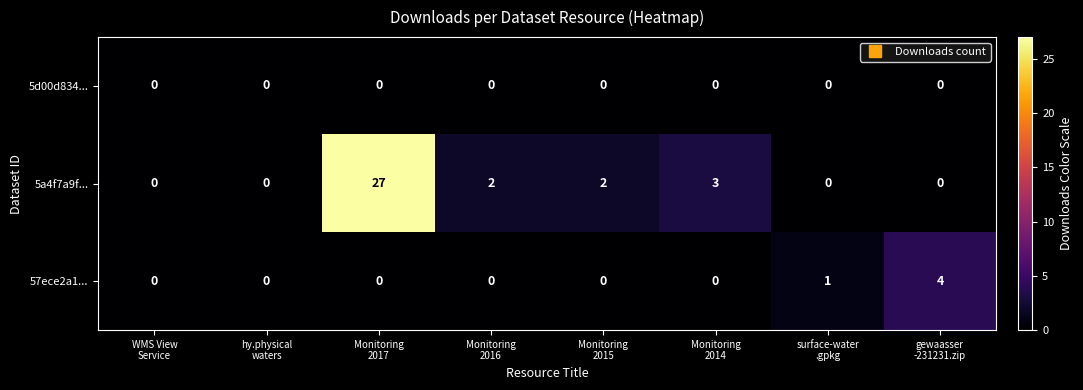

Rank the series by their maximum value, from lowest to highest.

5d00d834..., 57ece2a1..., 5a4f7a9f...